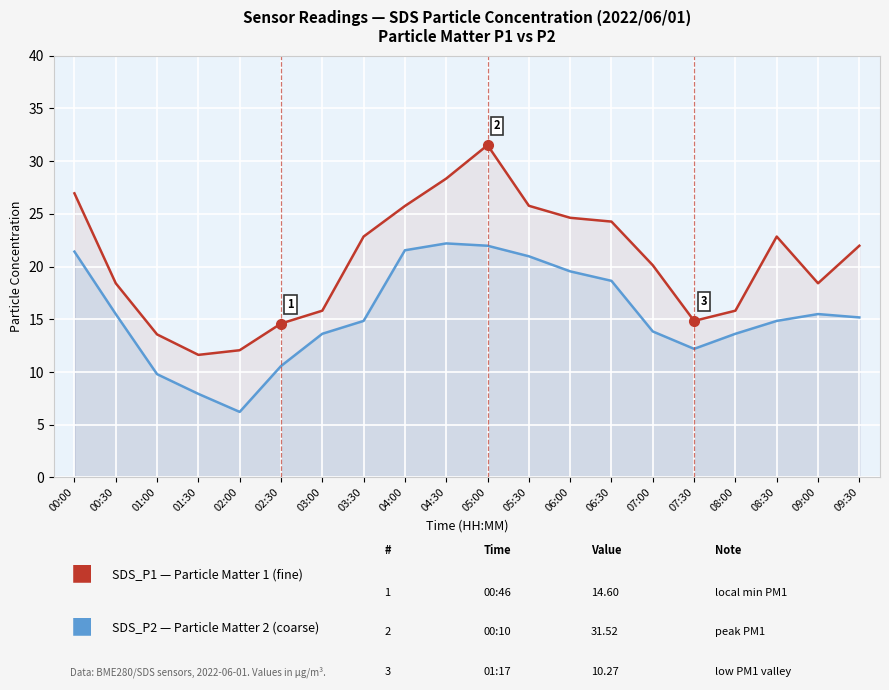

True or false: SDS_P1 and SDS_P2 intersect in this chart.

False